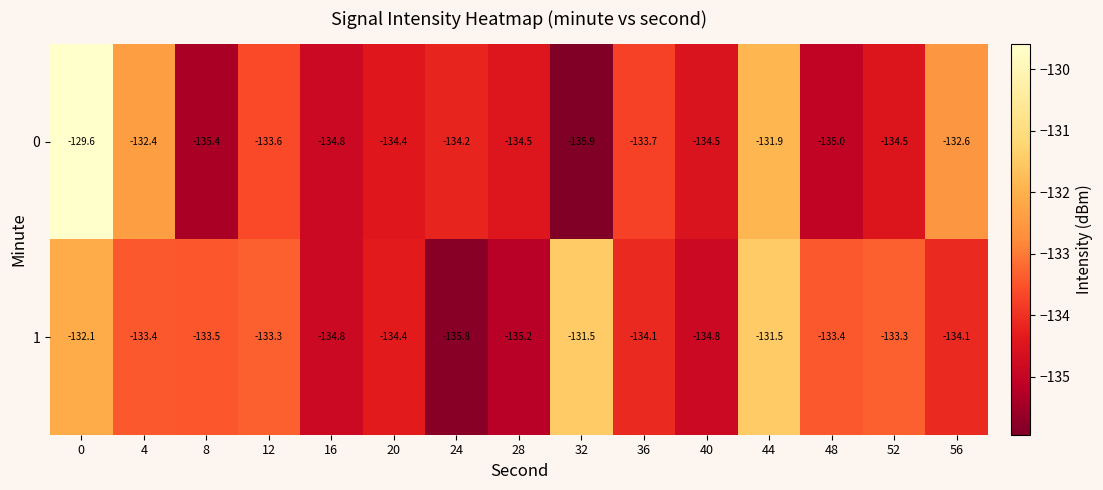

Reading left to right, transcribe all the data shown in this chart.

0: 0=-129.6	4=-132.4	8=-135.4	12=-133.6	16=-134.8	20=-134.4	24=-134.2	28=-134.5	32=-135.9	36=-133.7	40=-134.5	44=-131.9	48=-135.0	52=-134.5	56=-132.6
1: 0=-132.1	4=-133.4	8=-133.5	12=-133.3	16=-134.8	20=-134.4	24=-135.8	28=-135.2	32=-131.5	36=-134.1	40=-134.8	44=-131.5	48=-133.4	52=-133.3	56=-134.1